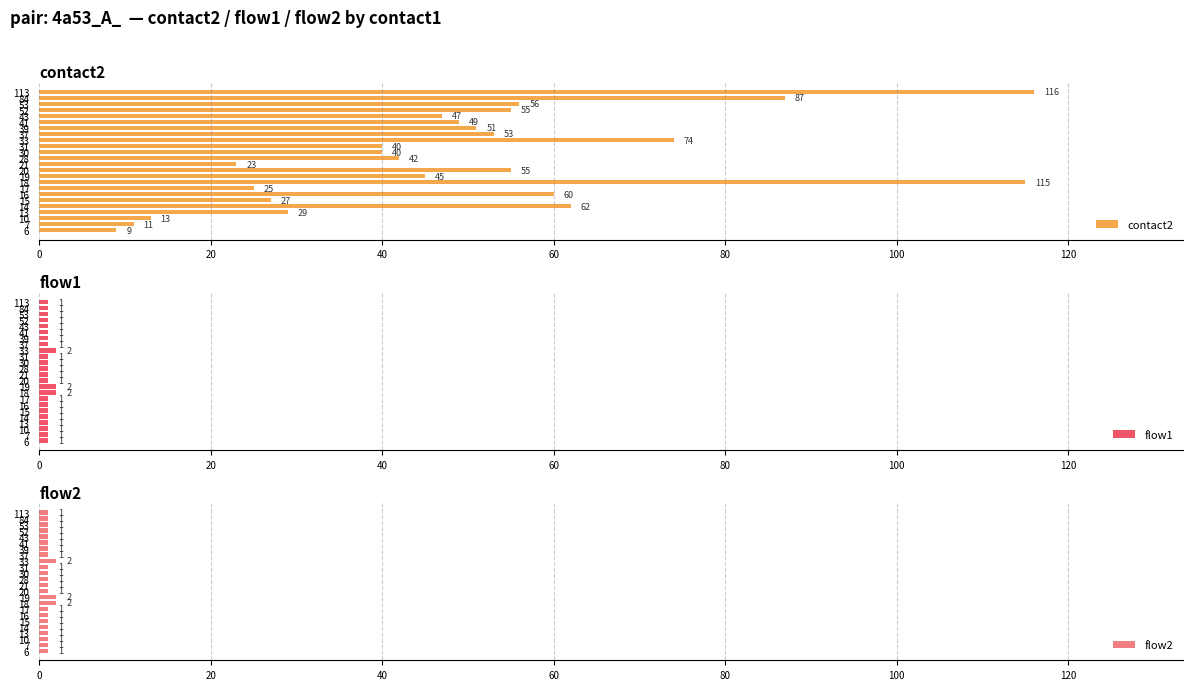

What is the difference between the second highest and second lowest values in the flow2 series?

1